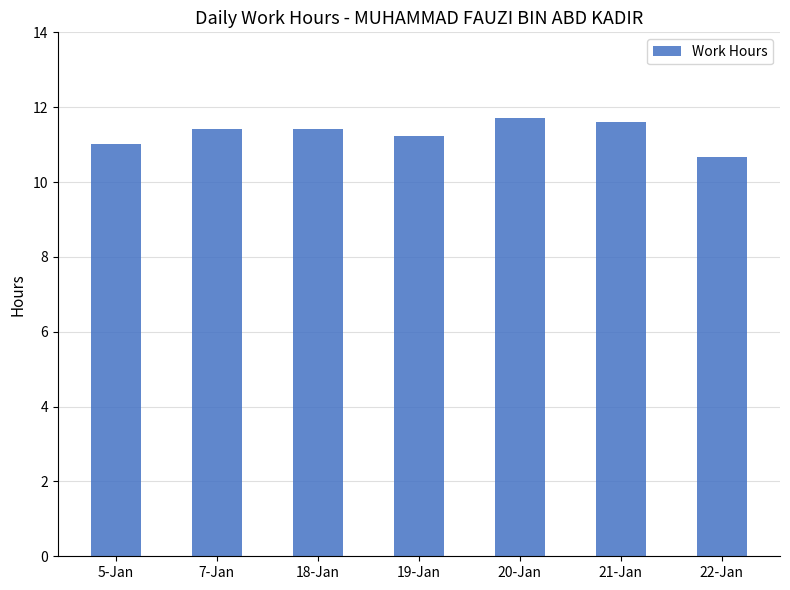

What is the greatest value displayed?

11.7